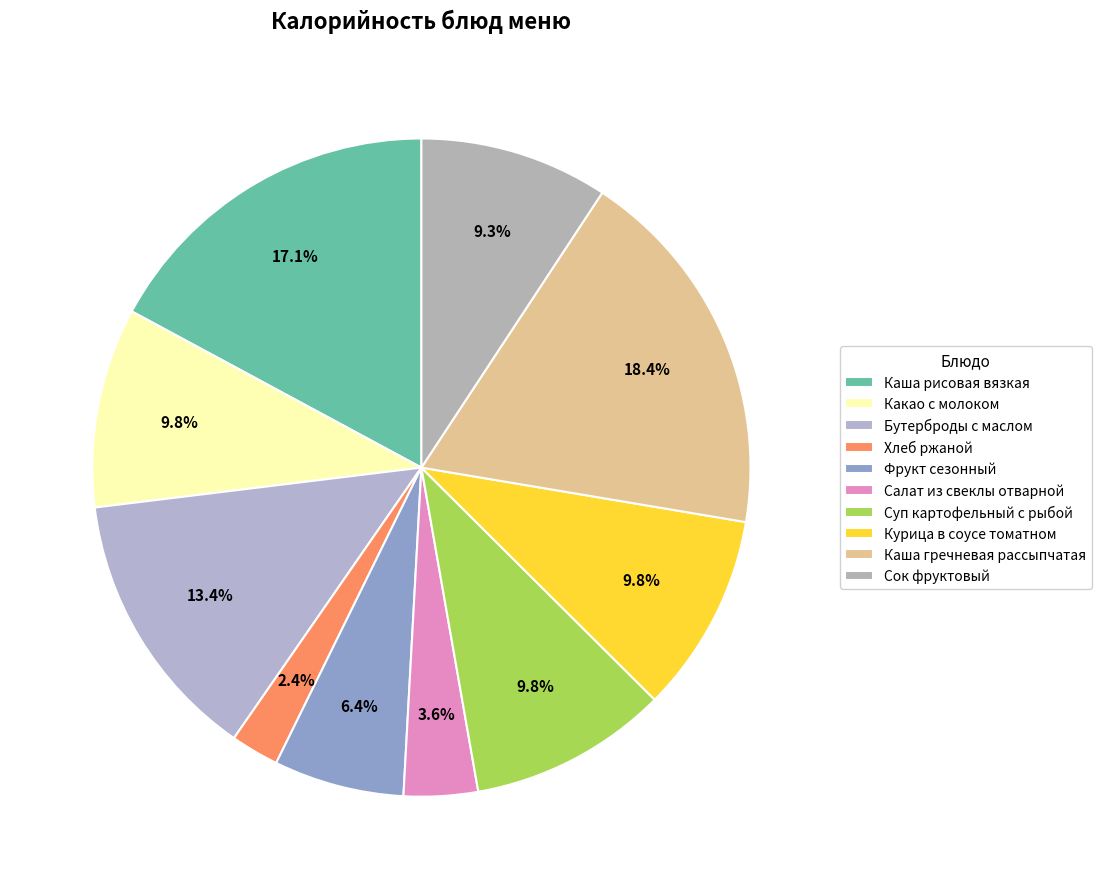

Between Сок фруктовый and Каша рисовая вязкая, which is larger?

Каша рисовая вязкая